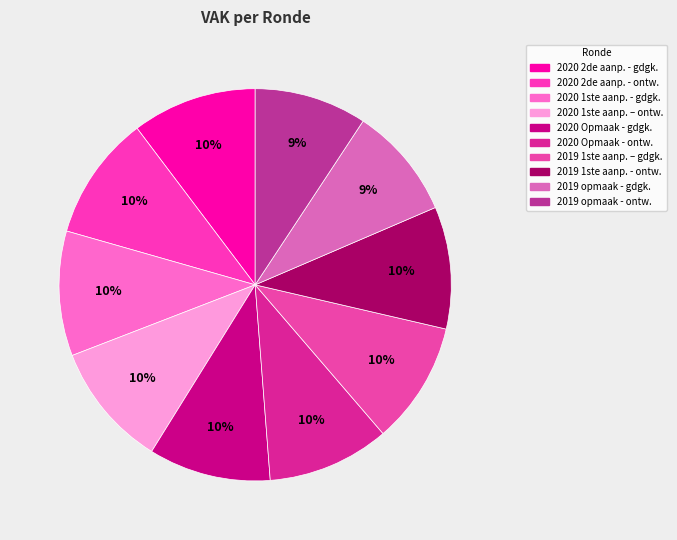

To the nearest percent, what is the difference between the largest and smallest slice percentages?

1%